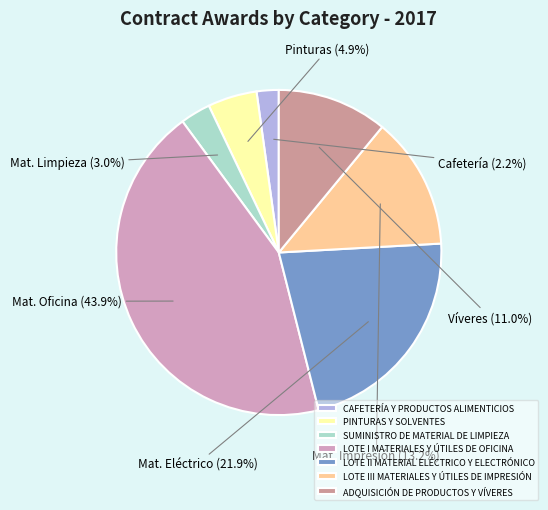

Approximately how many times larger is the value at LOTE III MATERIALES Y ÚTILES DE IMPRESIÓN compared to SUMINISTRO DE MATERIAL DE LIMPIEZA?

4.4